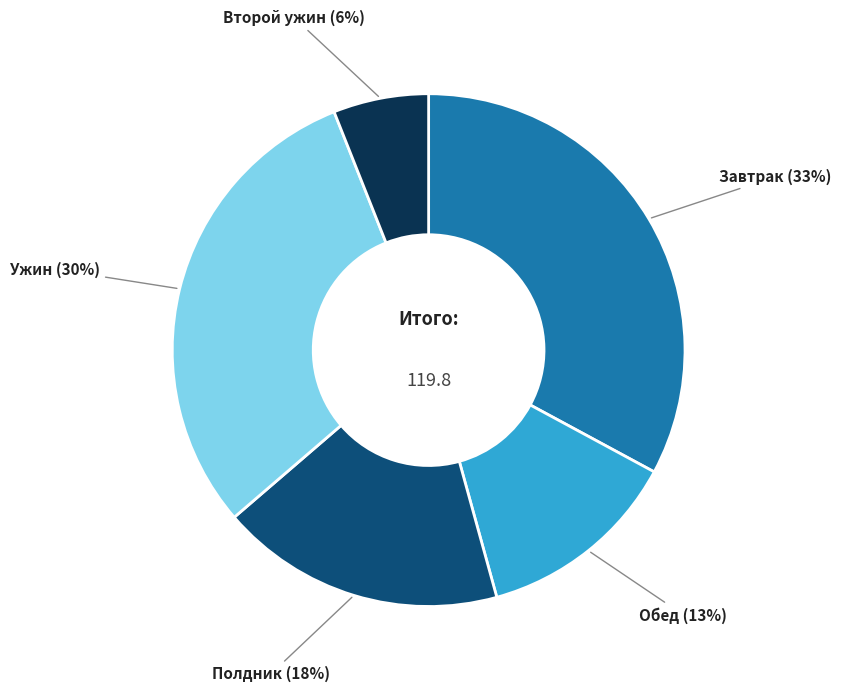

To the nearest percent, what is the difference between the largest and smallest slice percentages?

27%